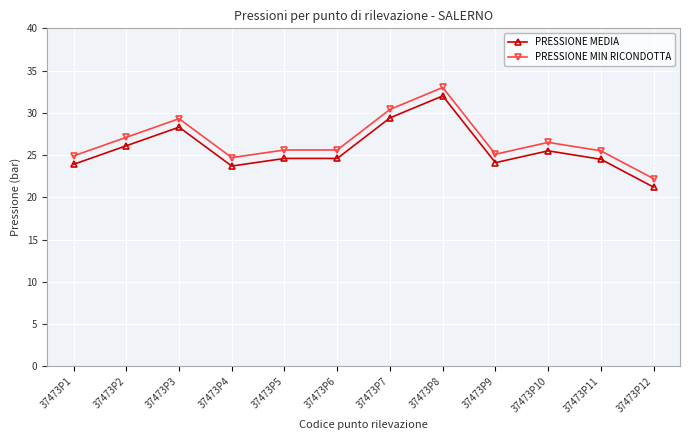

What is the average value of the PRESSIONE MIN RICONDOTTA series?

26.7